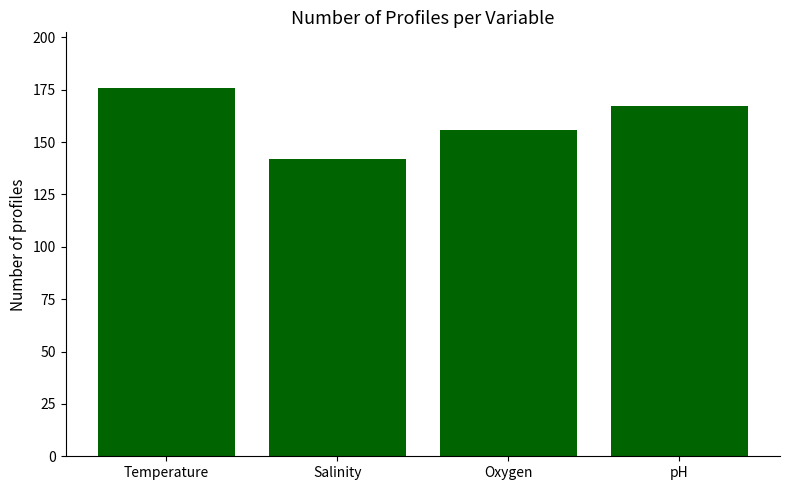

At which category does the chart reach its peak across all series?

Temperature